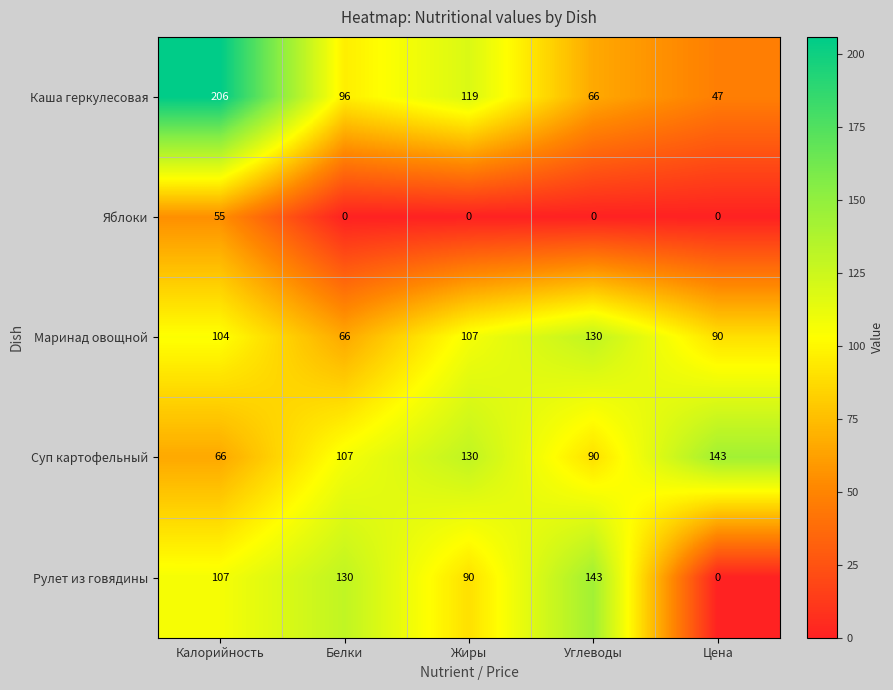

What is the sum of all Каша геркулесовая values?

534